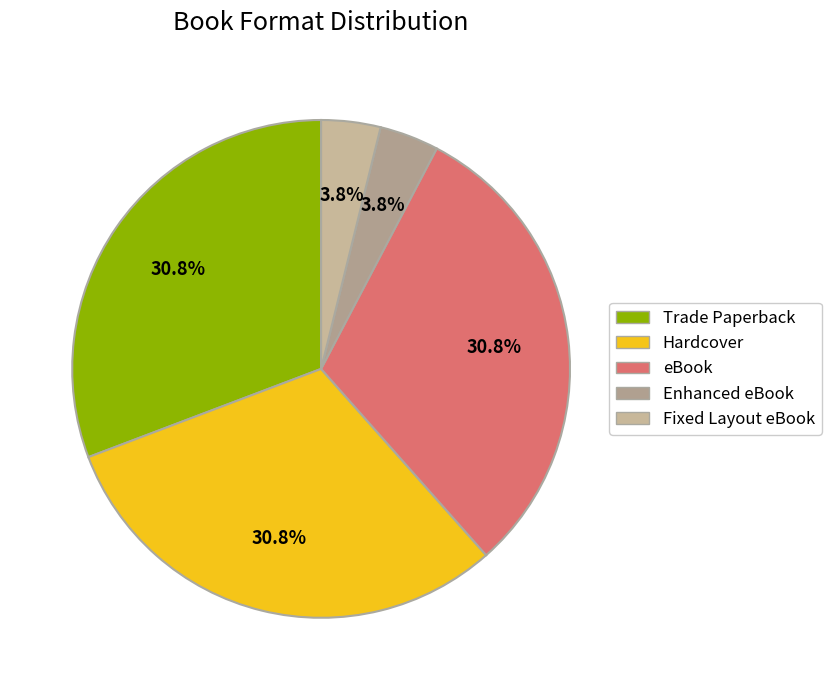

How many slices are in this pie chart?

5